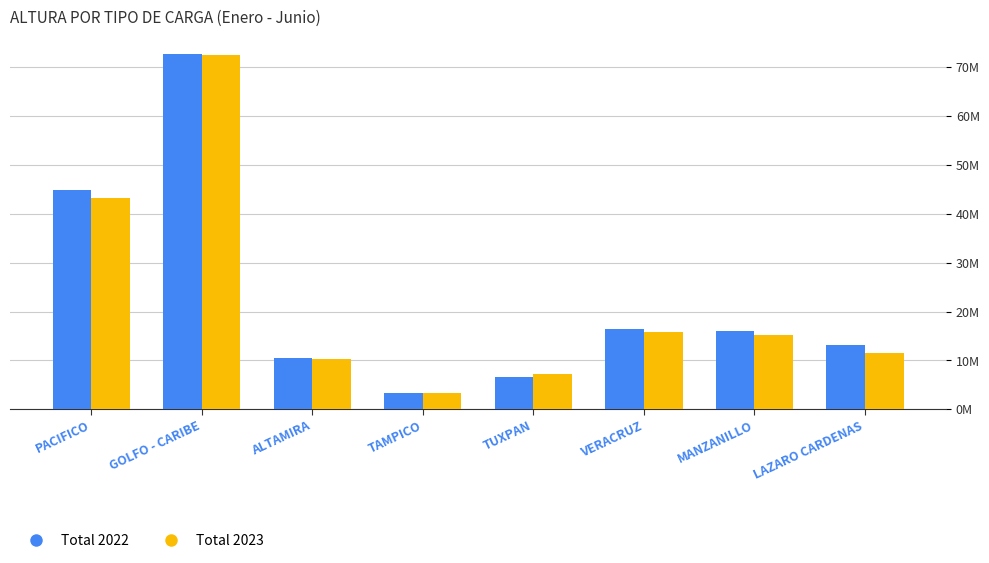

What is the approximate value of Total 2023 at TAMPICO?

3411407